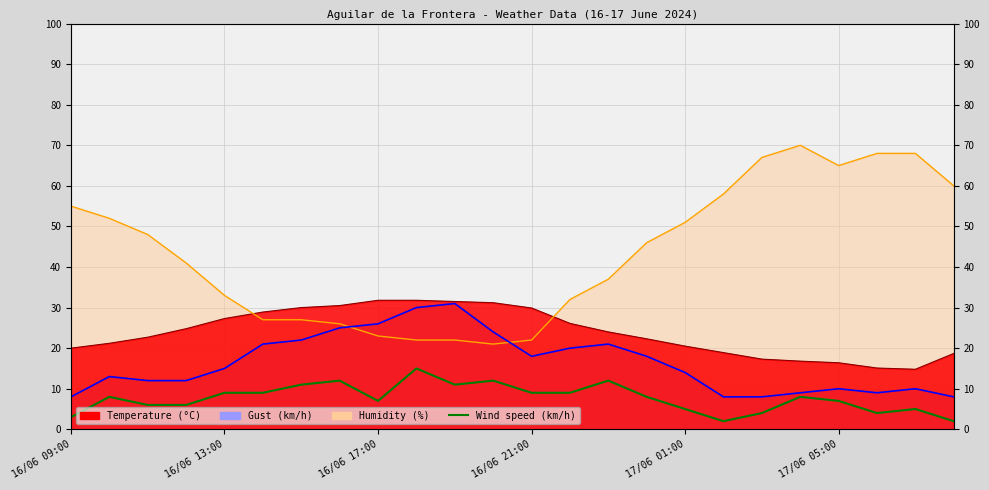

True or false: Wind speed (km/h) and Gust (km/h) line cross at least once.

False